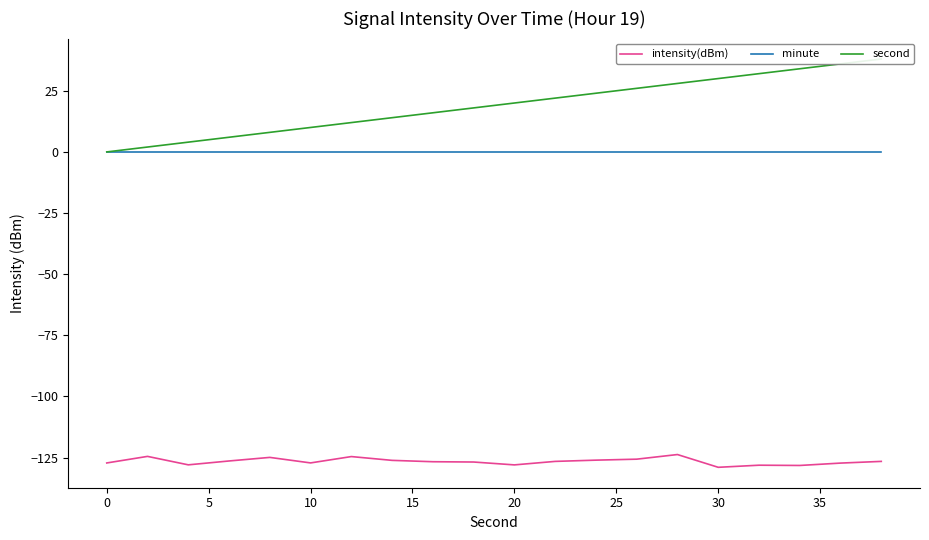

What is the minimum value for intensity(dBm)?

-129.0